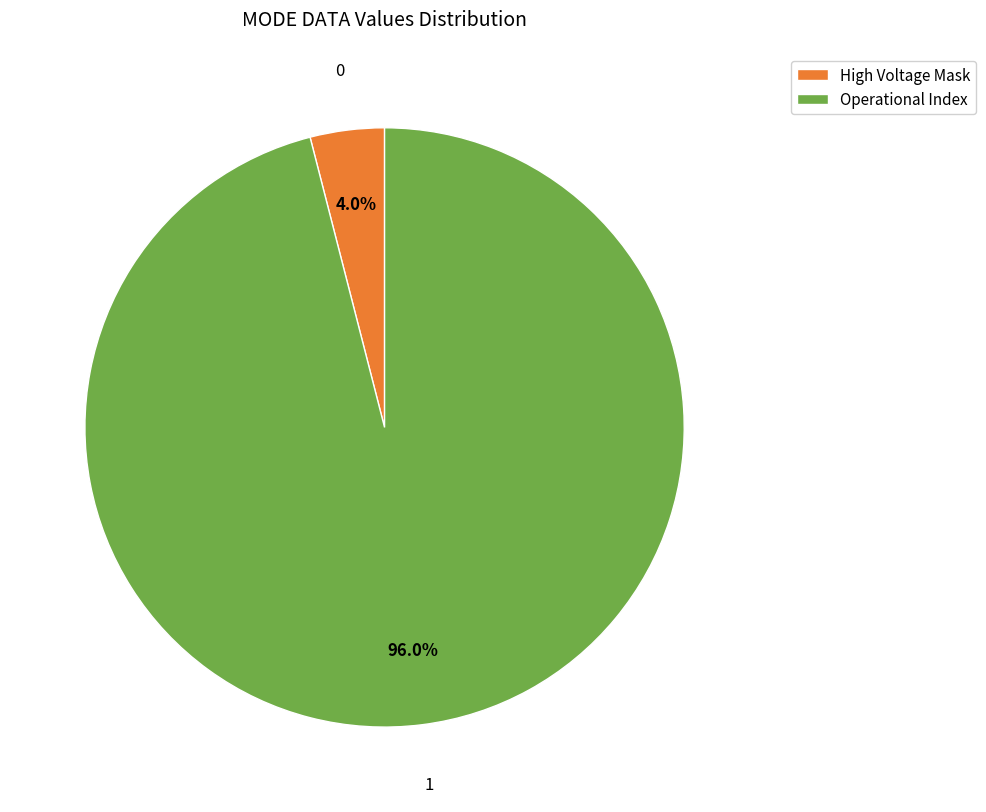

Which category has the biggest portion of the pie?

Operational Index